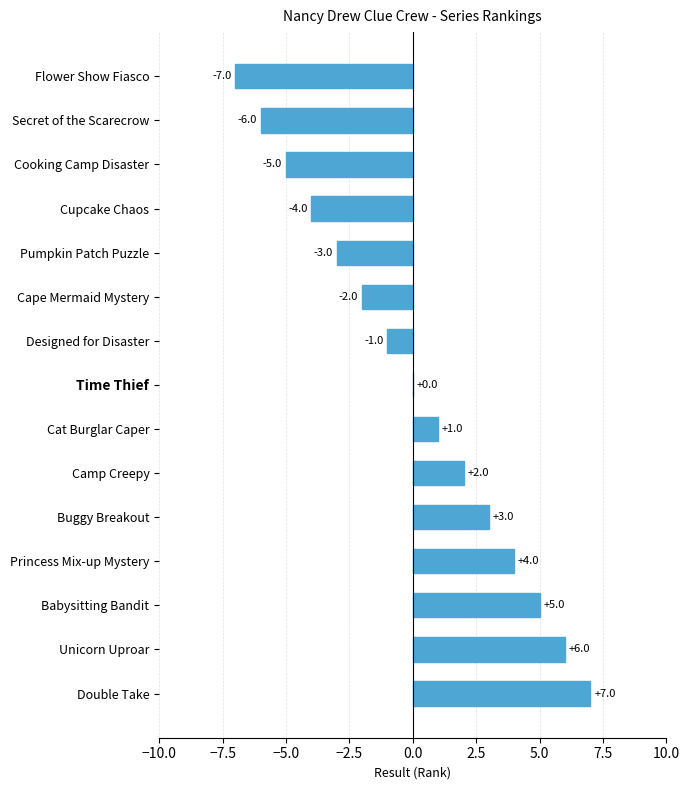

The value at Babysitting Bandit is 5. True or false?

True